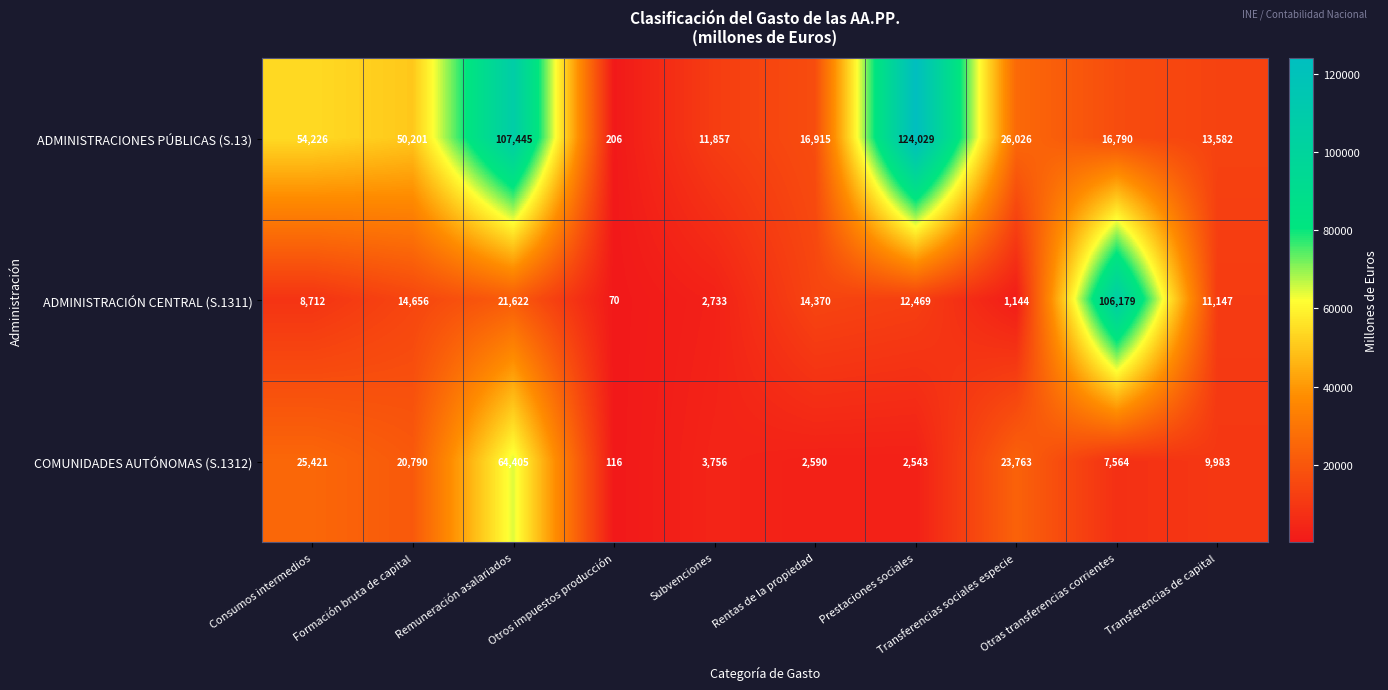

What is the smallest value displayed?

70